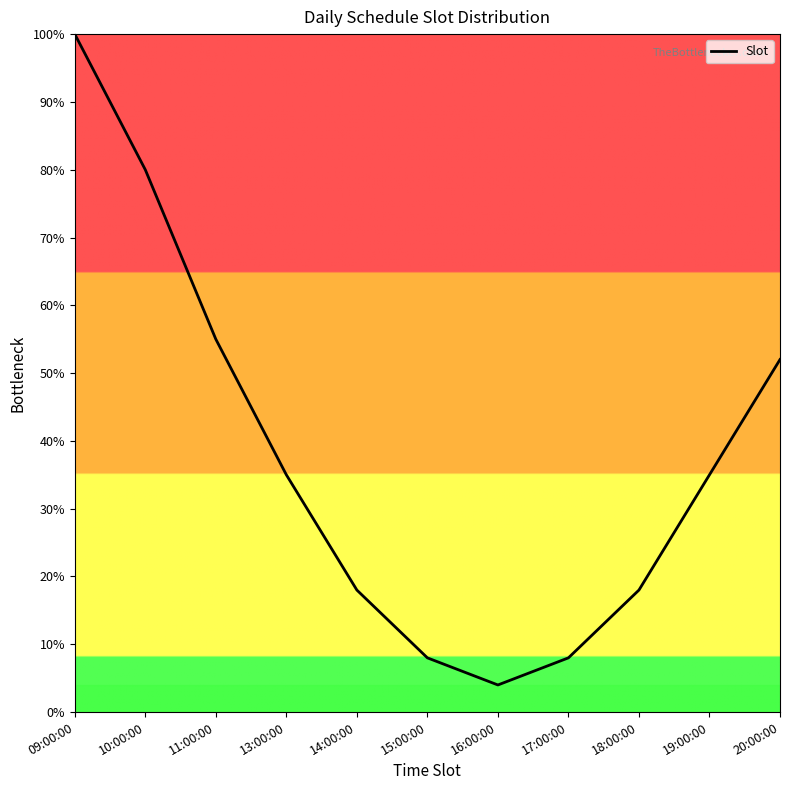

The value at 20:00:00 is 52. True or false?

True